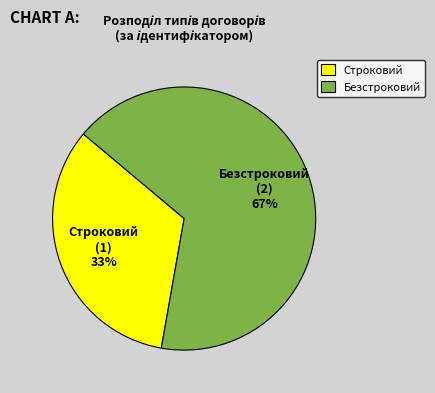

Between Строковий and Безстроковий, which is larger?

Безстроковий